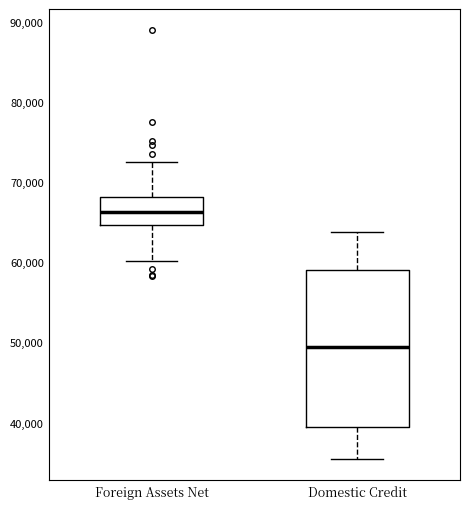

Where does the median line of the box for Domestic Credit sit on the y-axis? The values are not printed on the chart, so give them approximately, as read against the axis.

49000